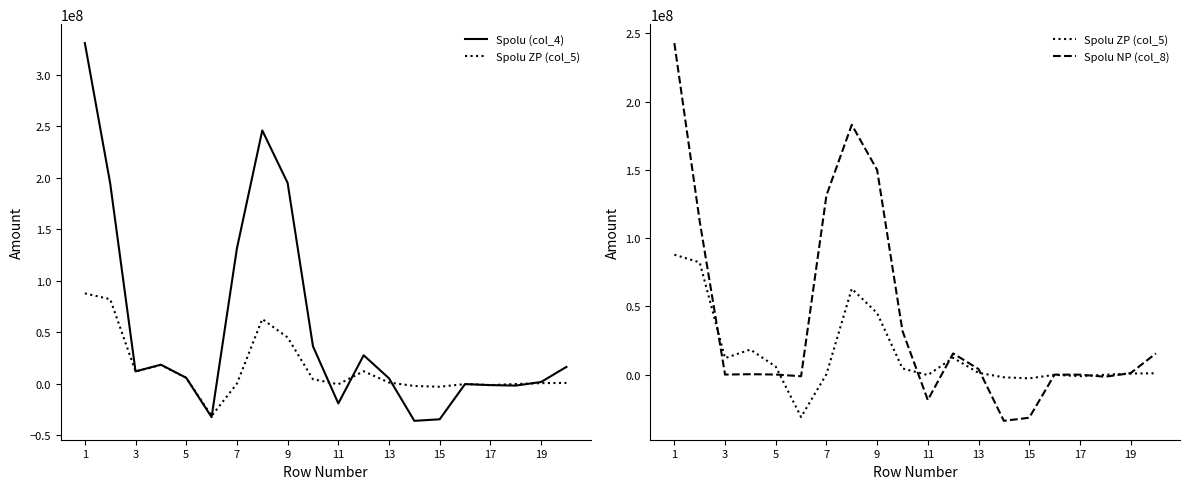

What is the minimum value for Spolu ZP (col_5)?

-31026747